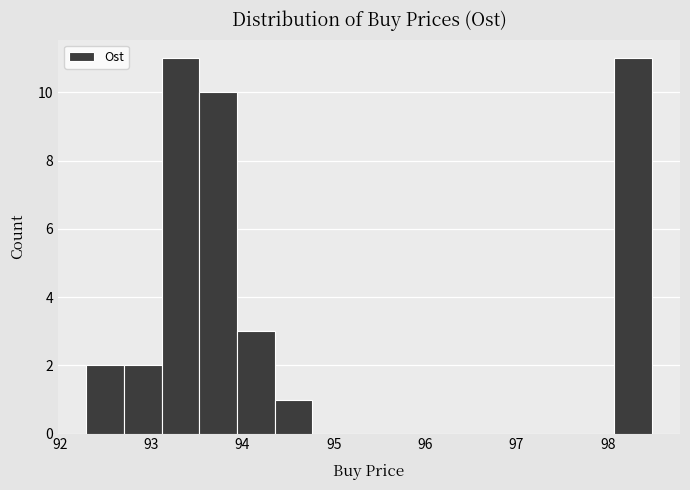

Reading left to right, list every bar in this chart as the range it spans on the x-axis followed by its height. Neither the bar edges nor the heights are printed on the chart, so give them approximately, as read against the axes.

92.3 to 92.7: 2
92.7 to 93.1: 2
93.1 to 93.5: 11
93.5 to 93.9: 10
93.9 to 94.4: 3
94.4 to 94.8: 1
94.8 to 95.2: 0
95.2 to 95.6: 0
95.6 to 96.0: 0
96.0 to 96.4: 0
96.4 to 96.8: 0
96.8 to 97.2: 0
97.2 to 97.7: 0
97.7 to 98.1: 0
98.1 to 98.5: 11